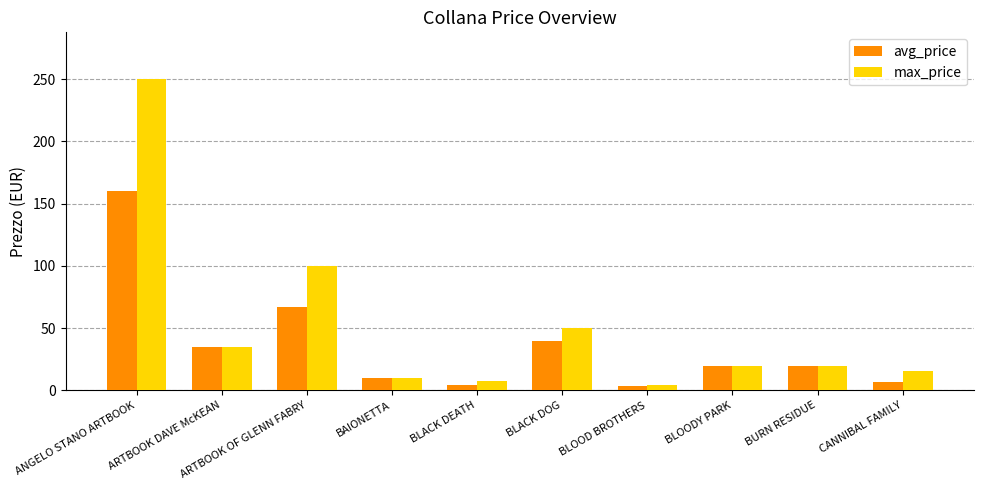

List the series in order of their peak value, highest first.

max_price, avg_price